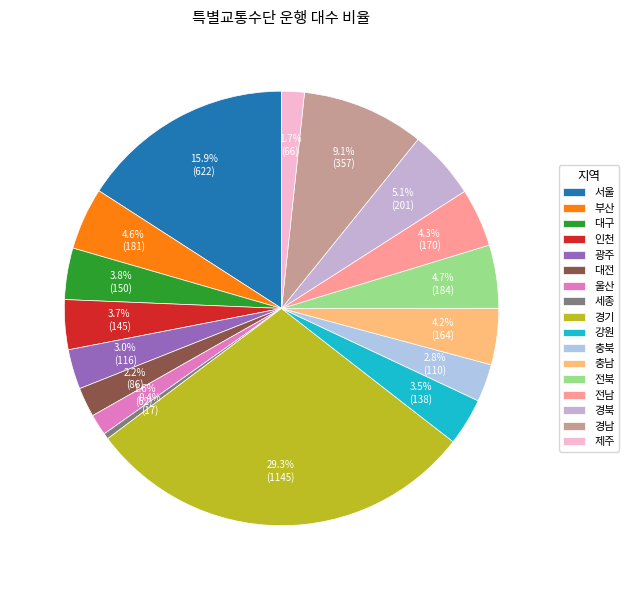

Does any single category account for the majority?

No